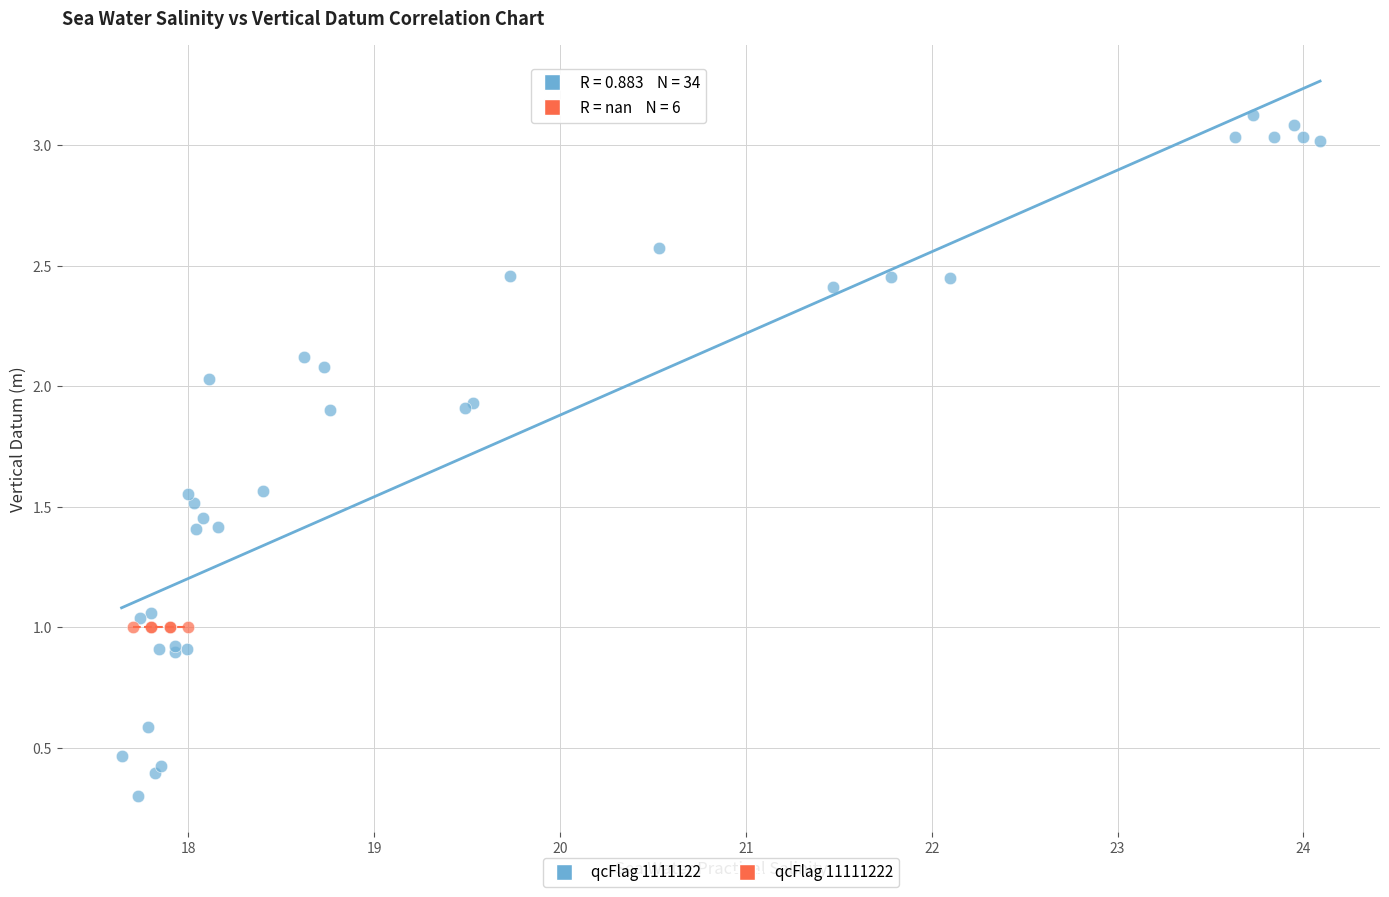

Which series contains the highest Y value?

qcFlag 1111122